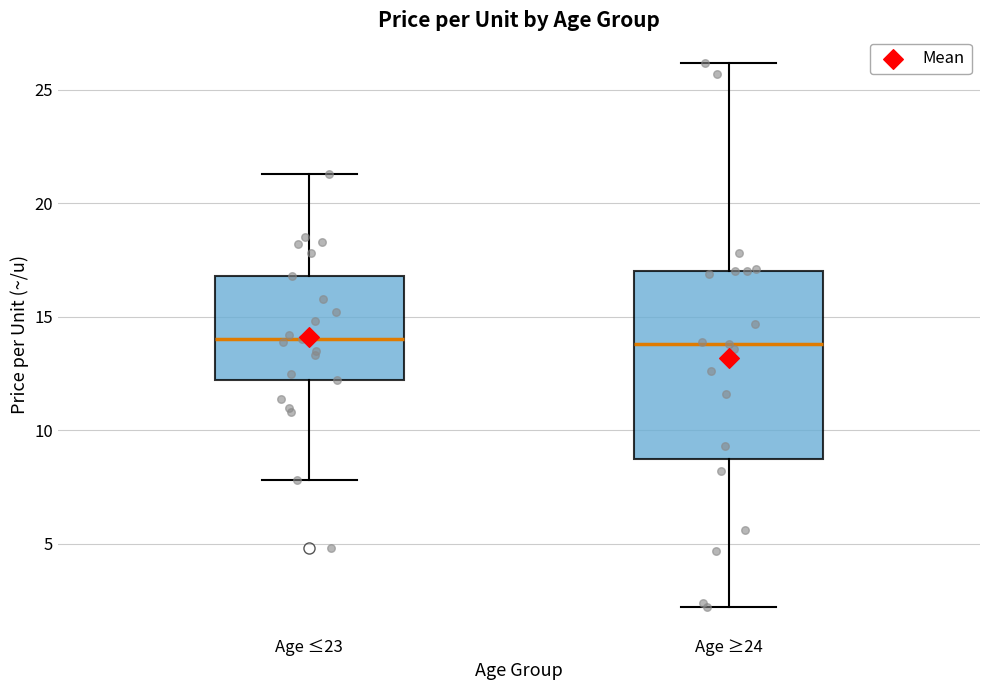

Reading left to right, transcribe this box plot: for each box, give where its median line is, the range the box spans, and where its two whiskers end, as read against the y-axis. The values are not printed on the chart, so give them approximately, as read against the axis.

Age ≤23: median 14.0, box 12.0 to 17.0, whiskers 8.0 to 21.5
Age ≥24: median 14.0, box 9.0 to 17.0, whiskers 2.0 to 26.0